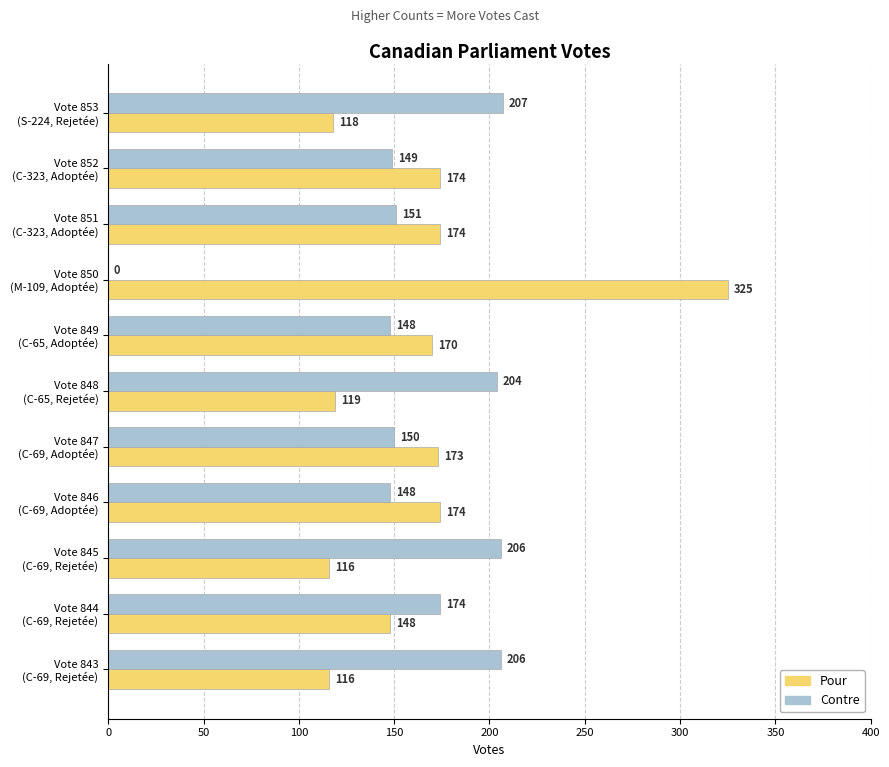

Which series has the largest total across all categories?

Pour